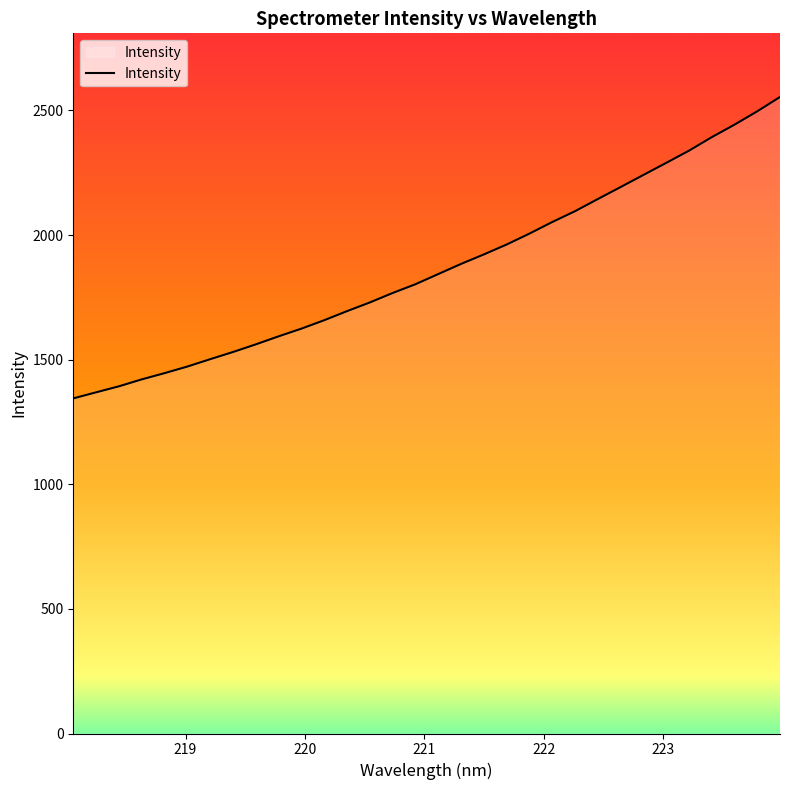

What is the difference between the maximum and second lowest values?

1185.0